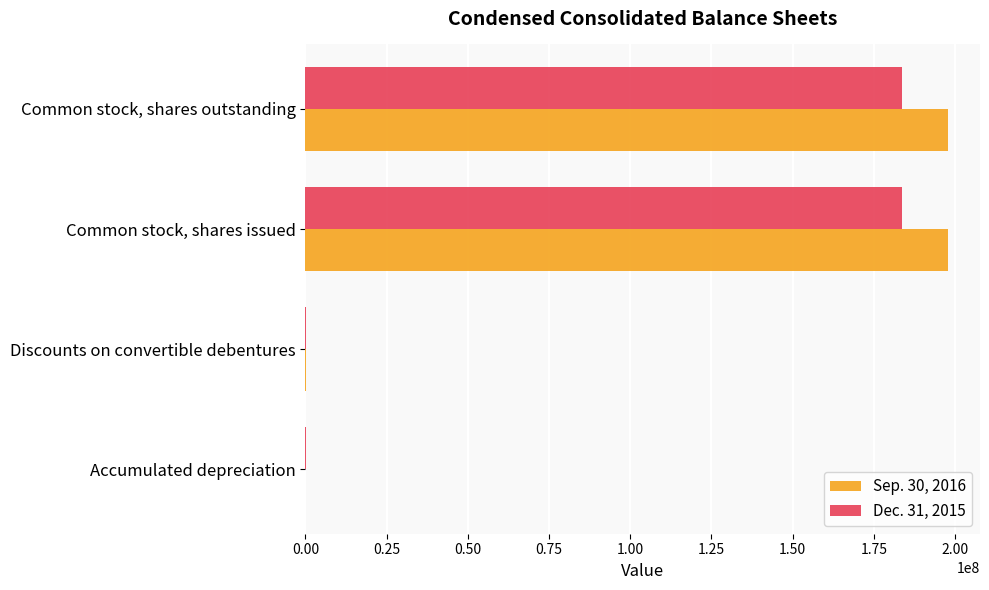

Is it true that Sep. 30, 2016 equals 329156686 at Common stock, shares issued?

False